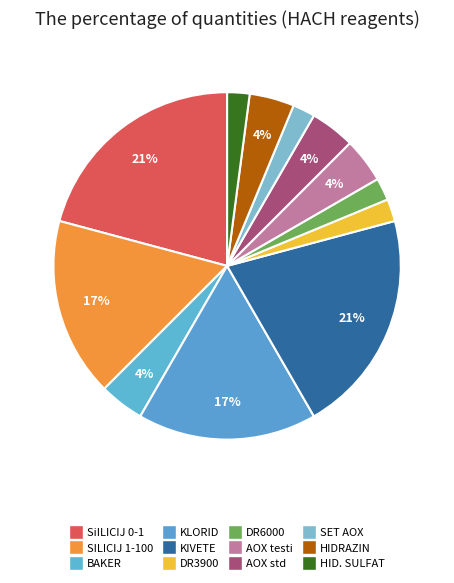

Count the number of slices in the pie.

12